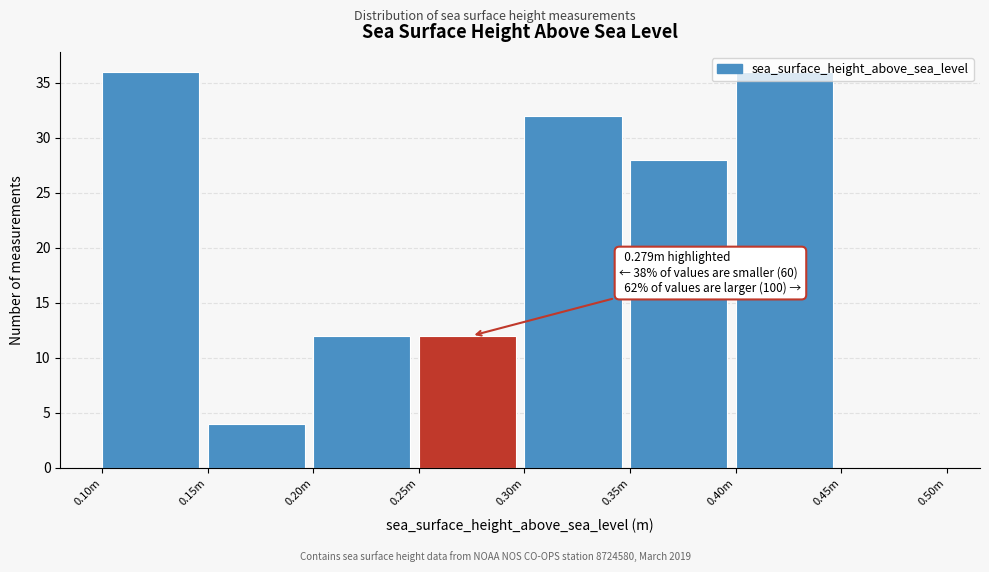

The value at 0.20m is 8. True or false?

False